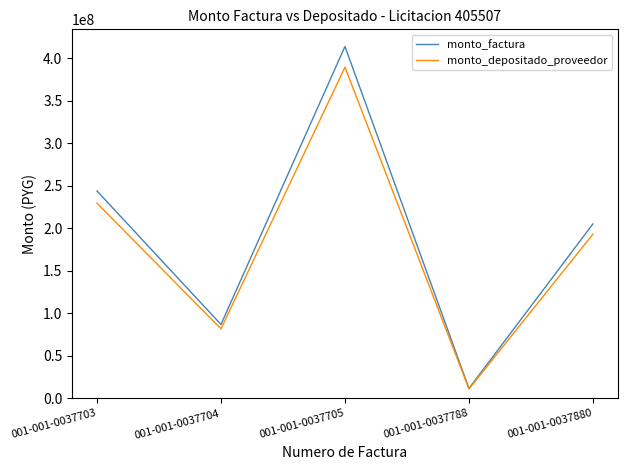

What is the difference between the monto_factura values at 001-001-0037704 and 001-001-0037705?

327000000